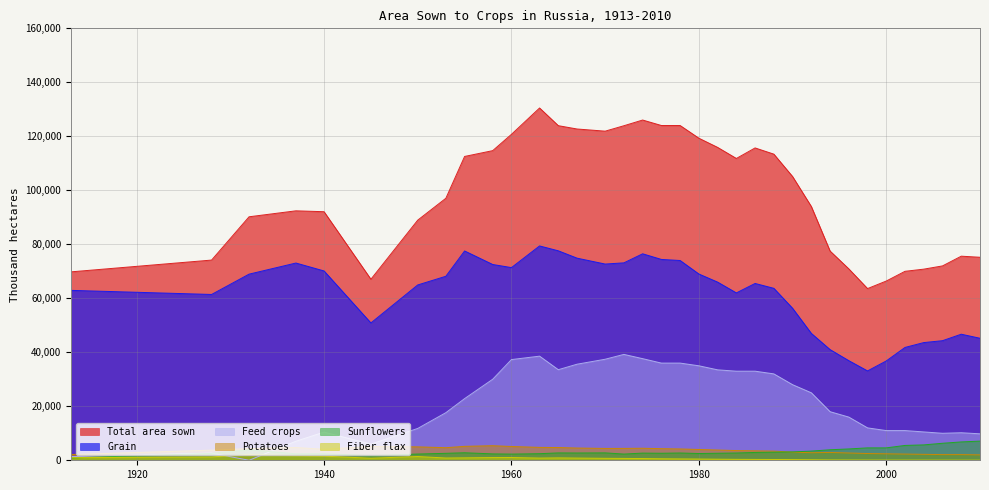

The value of Total area sown at 1932 is 90196. True or false?

True